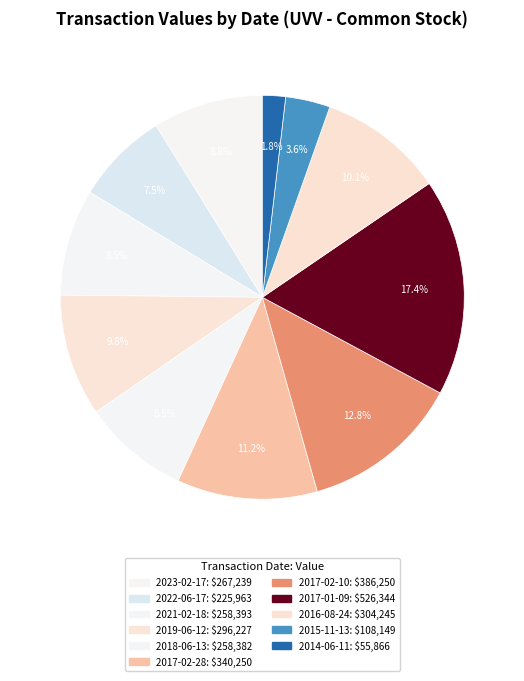

Rank the categories by value from highest to lowest.

2017-01-09, 2017-02-10, 2017-02-28, 2016-08-24, 2019-06-12, 2023-02-17, 2021-02-18, 2018-06-13, 2022-06-17, 2015-11-13, 2014-06-11